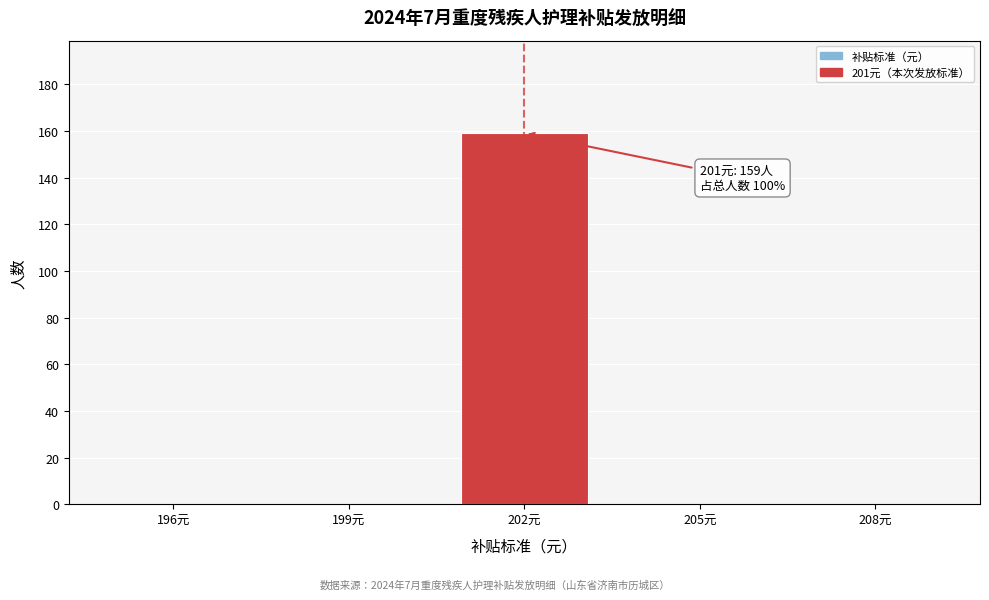

Reading left to right, what are all the values shown in this chart?

196元=0	199元=0	202元=159	205元=0	208元=0